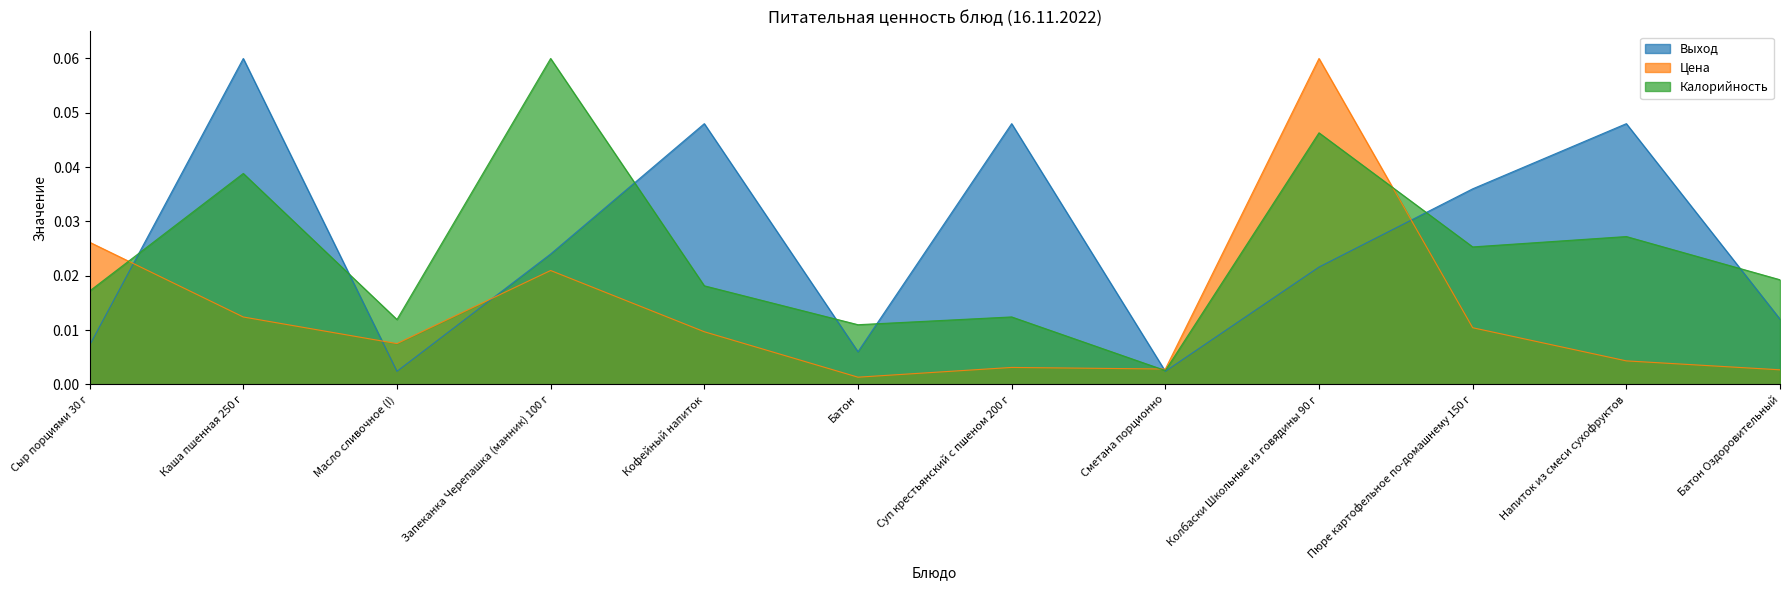

How many interior local valleys does the Цена series have?

3